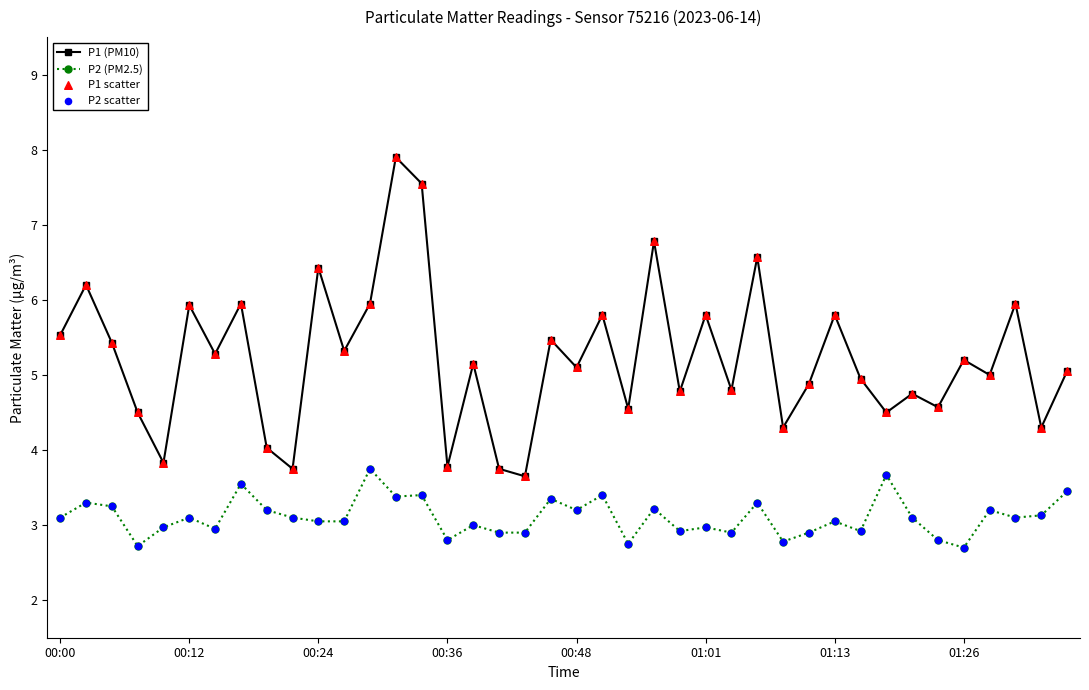

Which series has the widest spread of values?

P1 (PM10)